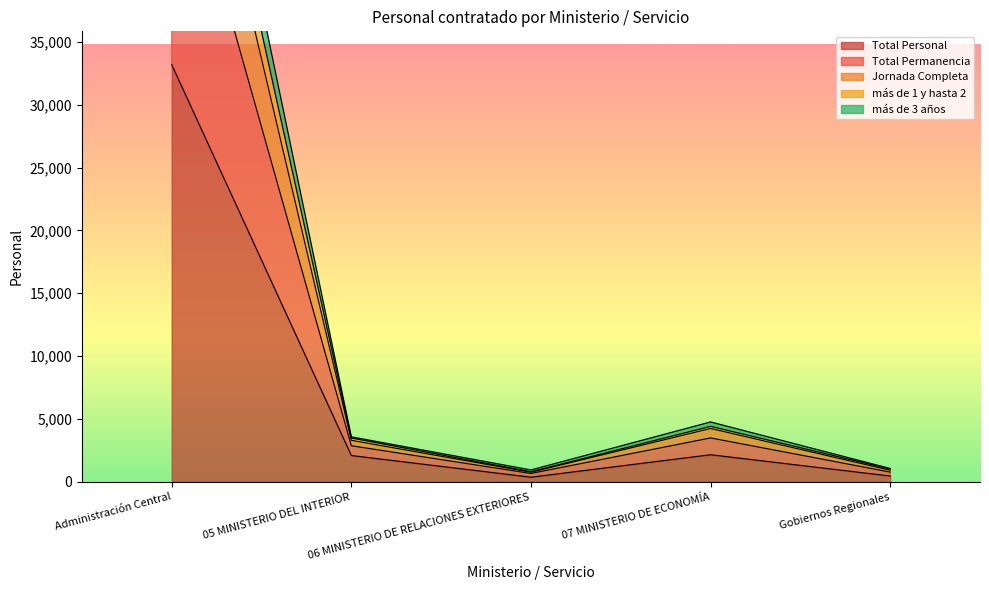

Does the chart have visible grid lines?

No